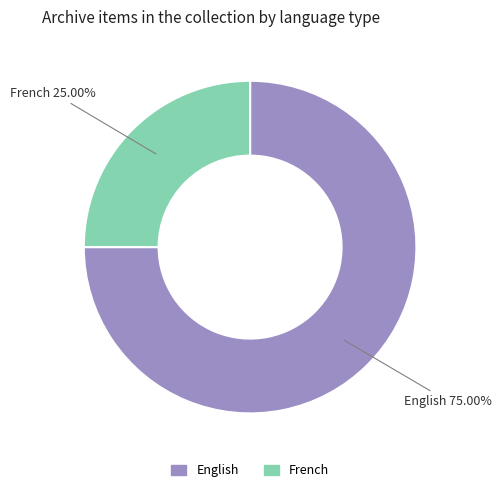

Is there any slice that represents more than half of the pie?

Yes